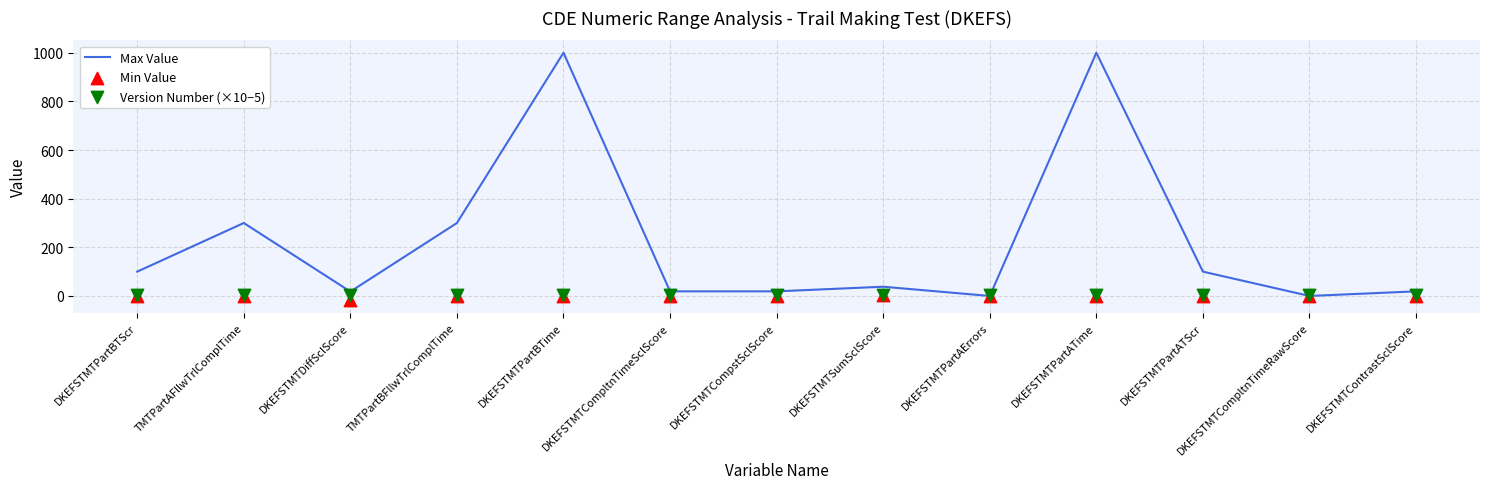

Which series has the largest Y range (max minus min)?

Max Value